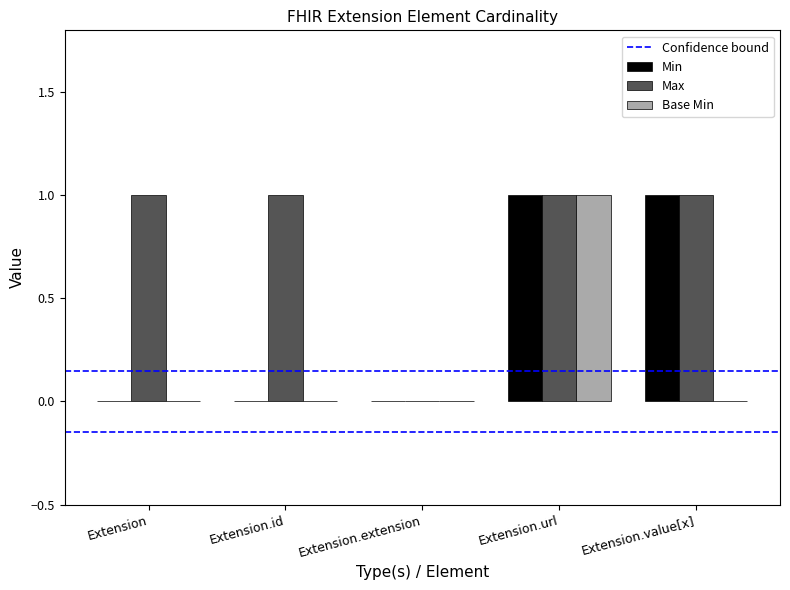

True or false: Min has a value of 0 at Extension.

True